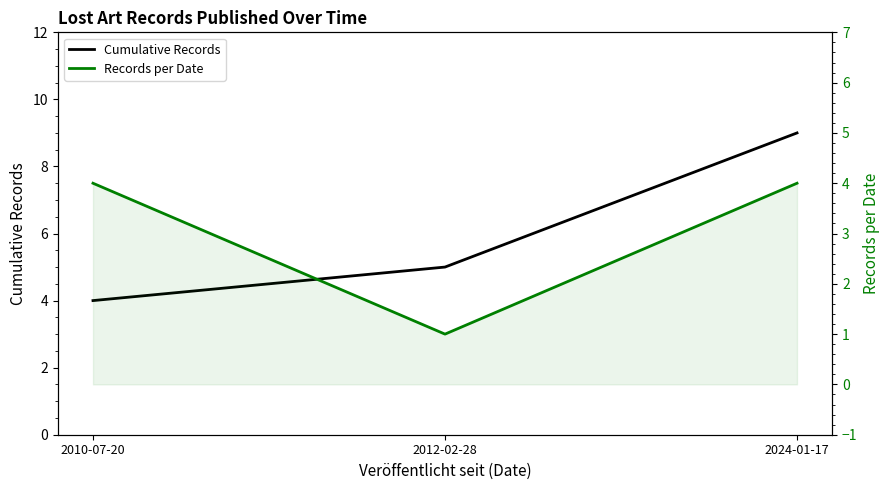

What are all the series names shown in the legend?

Cumulative Records, Records per Date